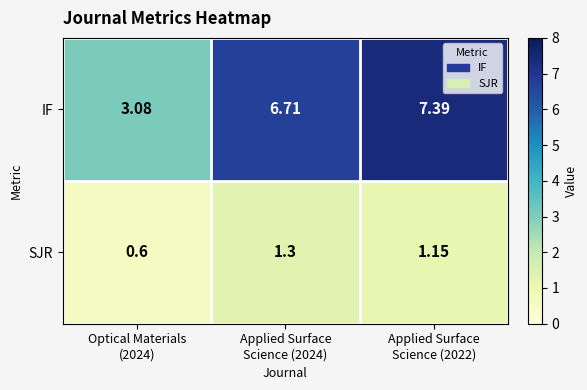

List the series in order of their overall mean, highest first.

IF, SJR